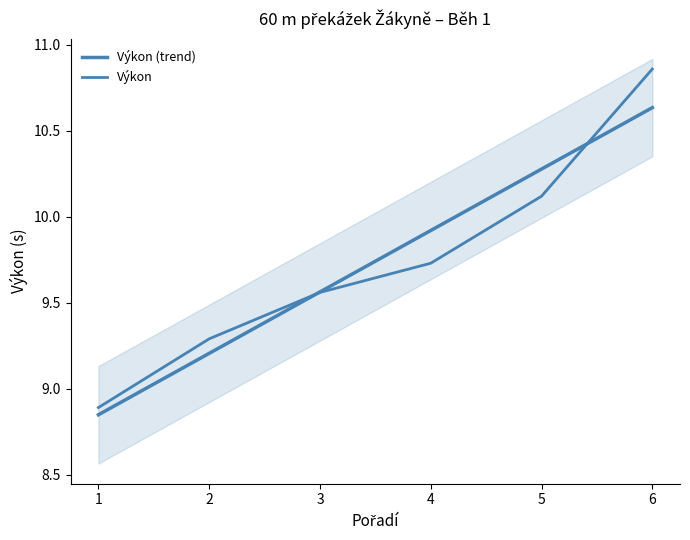

Rank the series by their maximum value, from highest to lowest.

Výkon, Výkon (trend)